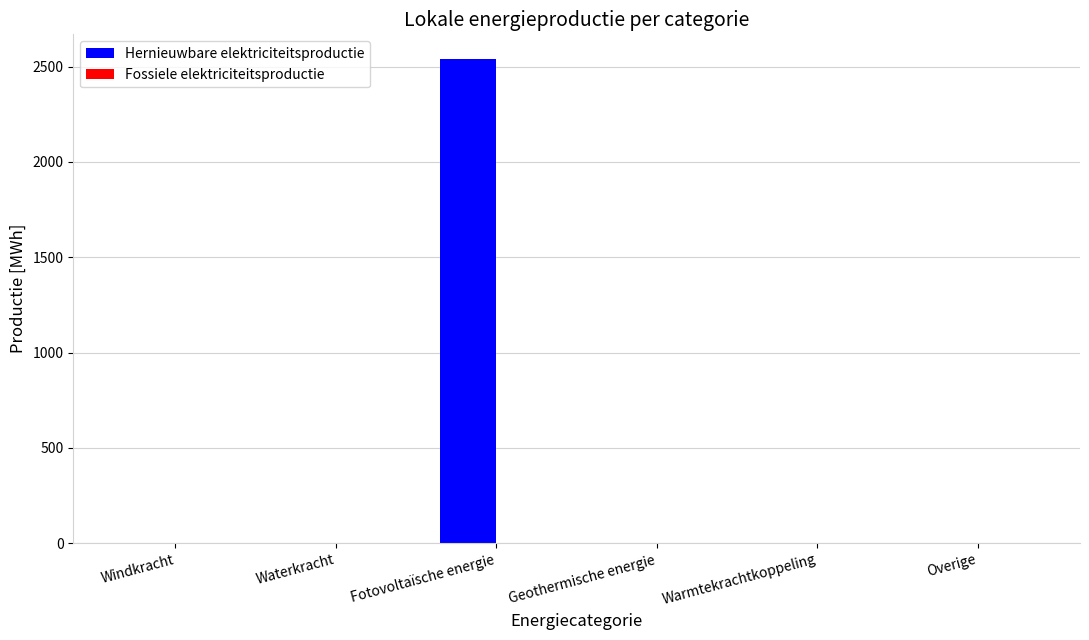

What is the sum of the values at Warmtekrachtkoppeling and Fotovoltaïsche energie?

2541.8